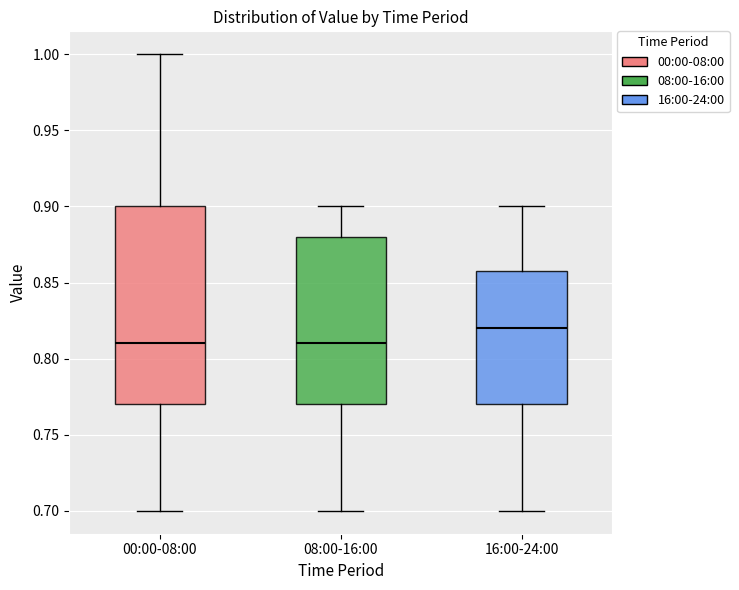

Reading left to right, read every box against the y-axis: the position of its median line, the range the box covers, and the ends of its whiskers. The values are not printed on the chart, so give them approximately, as read against the axis.

00:00-08:00: median 0.81, box 0.77 to 0.90, whiskers 0.70 to 1.00
08:00-16:00: median 0.81, box 0.77 to 0.88, whiskers 0.70 to 0.90
16:00-24:00: median 0.82, box 0.77 to 0.86, whiskers 0.70 to 0.90